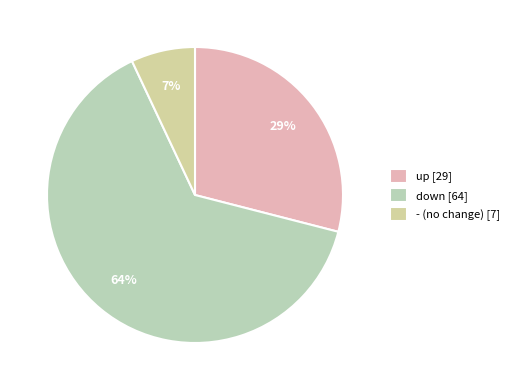

How many slices are in this pie chart?

3